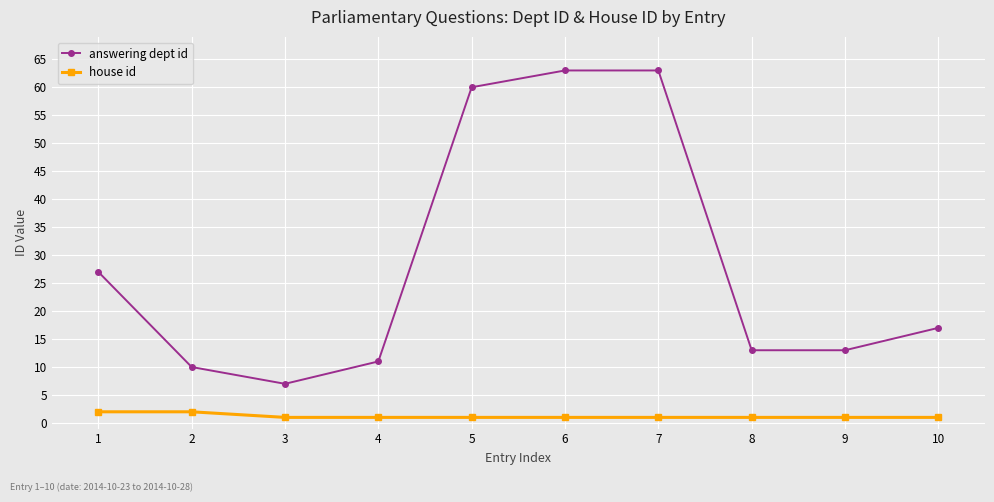

Which series has the largest range (max minus min)?

answering dept id